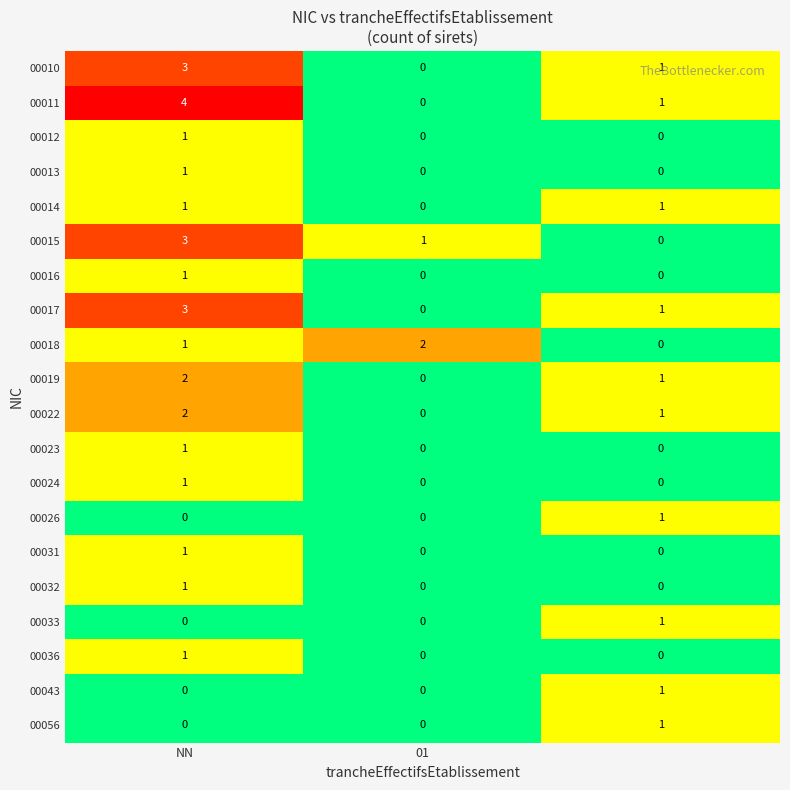

What is the greatest value displayed?

4